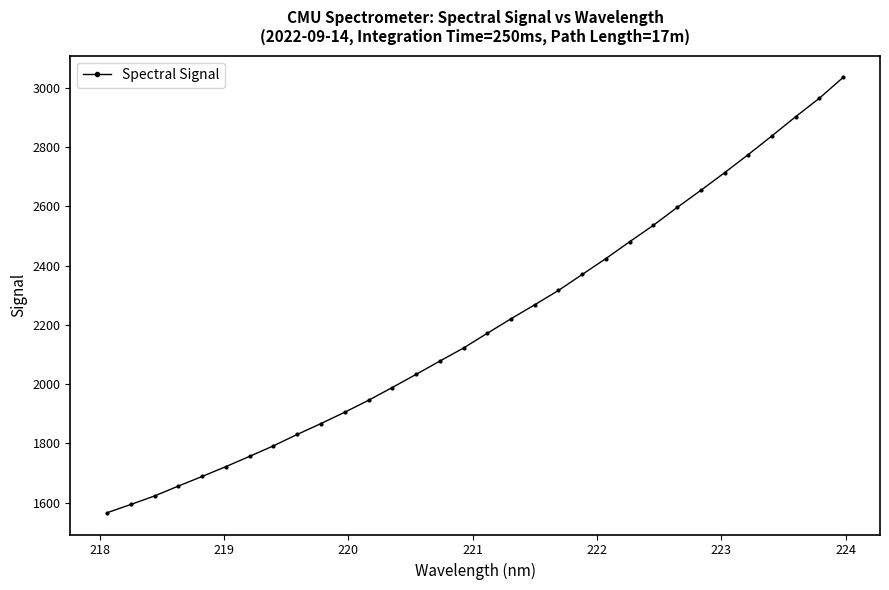

Does the chart have visible grid lines?

No